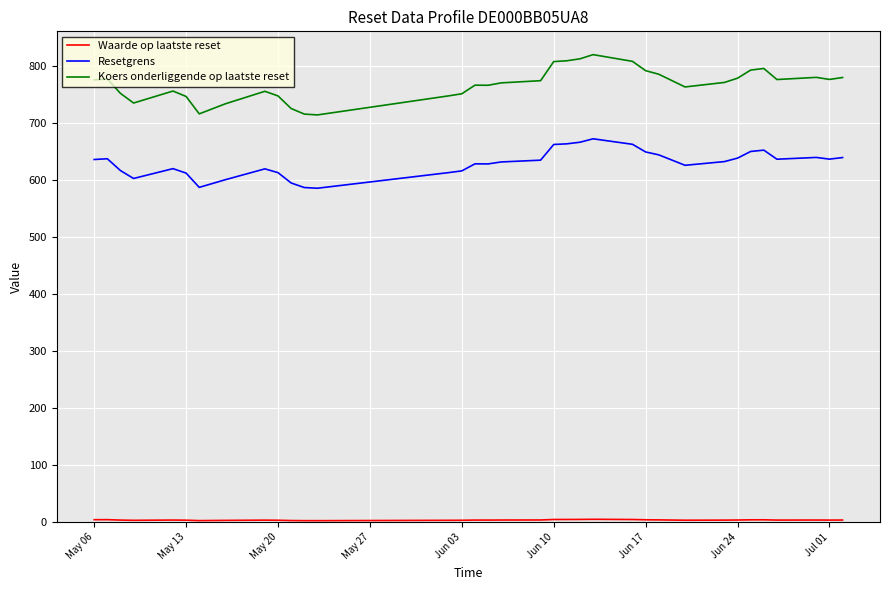

How many series are shown in this chart?

3